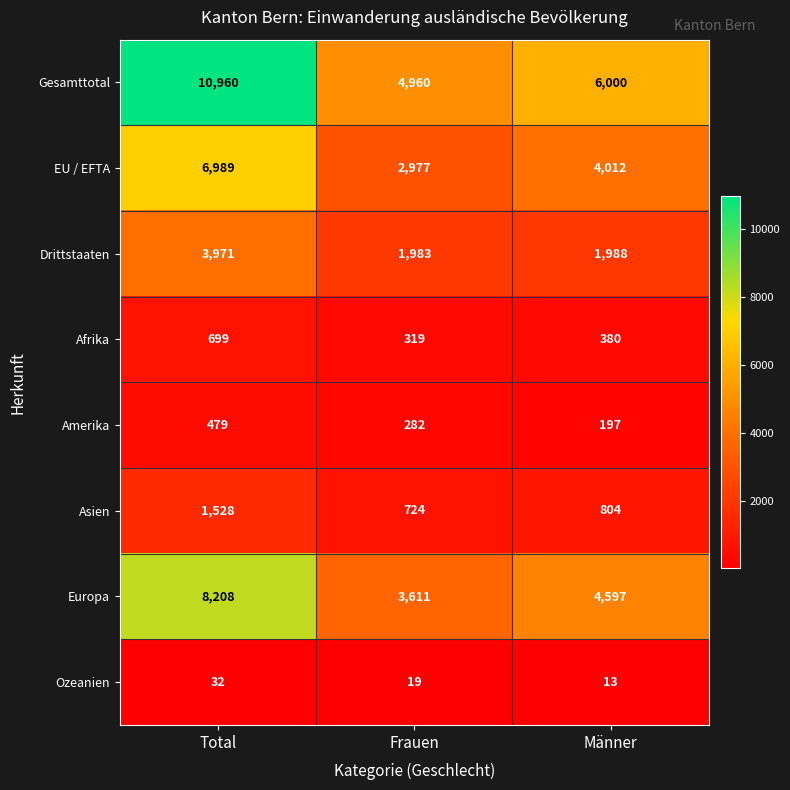

How many distinct data groups are displayed?

8